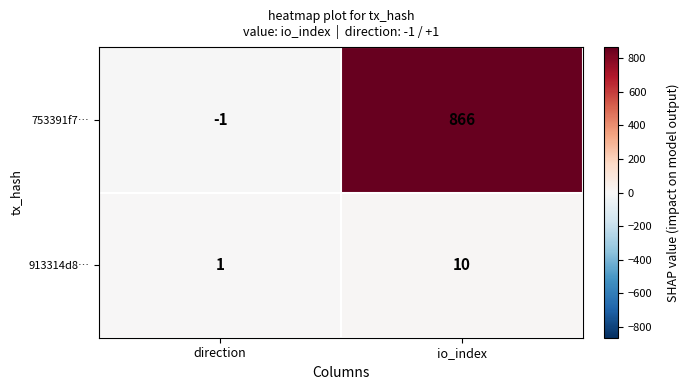

What is the greatest value displayed?

866